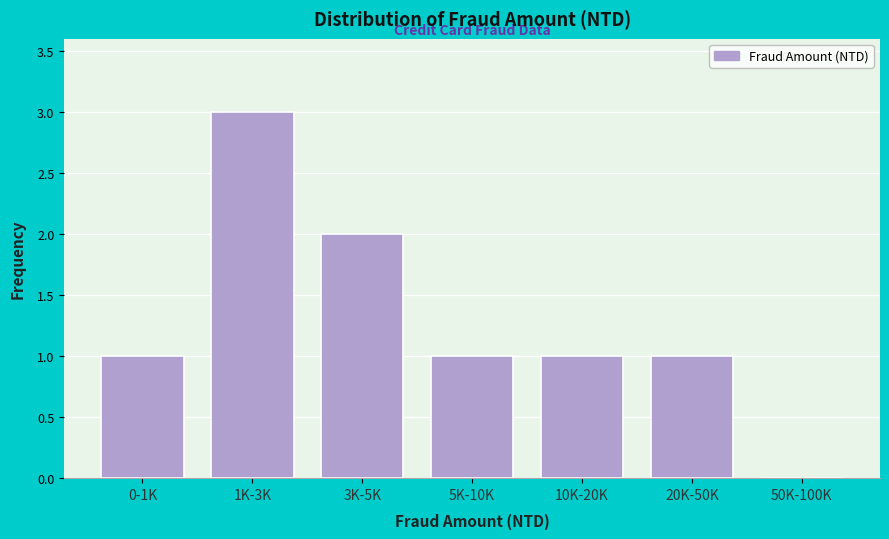

Reading left to right, list all the values displayed in this chart.

0-1K=1	1K-3K=3	3K-5K=2	5K-10K=1	10K-20K=1	20K-50K=1	50K-100K=0